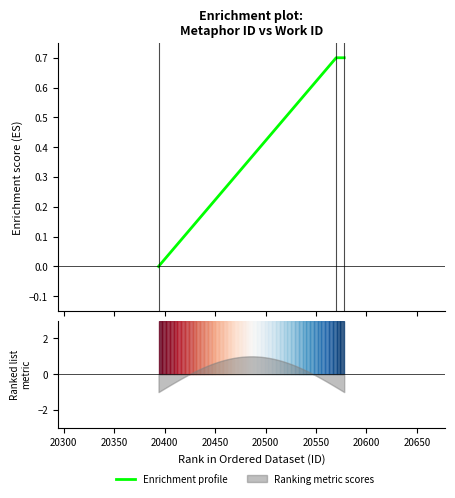

What is the average value?

0.5